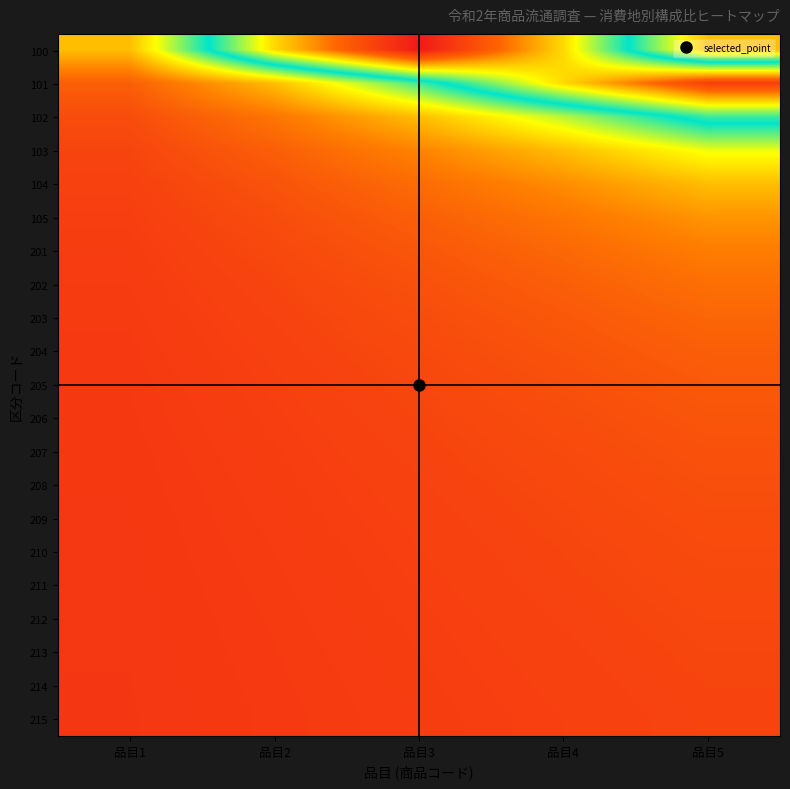

Reading left to right, list all the values displayed in this chart.

100: 品目1=0.2	品目2=0.7	品目3=1.0	品目4=0.7	品目5=0.2
101: 品目1=0.1	品目2=0.2	品目3=0.5	品目4=0.7	品目5=0.9
102: 品目1=0.1	品目2=0.2	品目3=0.2	品目4=0.4	品目5=0.5
103: 品目1=0.1	品目2=0.1	品目3=0.2	品目4=0.2	品目5=0.3
104: 品目1=0.1	品目2=0.1	品目3=0.1	品目4=0.2	品目5=0.2
105: 品目1=0.1	品目2=0.1	品目3=0.1	品目4=0.2	品目5=0.2
201: 品目1=0.1	品目2=0.1	品目3=0.1	品目4=0.1	品目5=0.2
202: 品目1=0.1	品目2=0.1	品目3=0.1	品目4=0.1	品目5=0.1
203: 品目1=0.1	品目2=0.1	品目3=0.1	品目4=0.1	品目5=0.1
204: 品目1=0.1	品目2=0.1	品目3=0.1	品目4=0.1	品目5=0.1
205: 品目1=0.1	品目2=0.1	品目3=0.1	品目4=0.1	品目5=0.1
206: 品目1=0.1	品目2=0.1	品目3=0.1	品目4=0.1	品目5=0.1
207: 品目1=0.1	品目2=0.1	品目3=0.1	品目4=0.1	品目5=0.1
208: 品目1=0.1	品目2=0.1	品目3=0.1	品目4=0.1	品目5=0.1
209: 品目1=0.1	品目2=0.1	品目3=0.1	品目4=0.1	品目5=0.1
210: 品目1=0.0	品目2=0.1	品目3=0.1	品目4=0.1	品目5=0.1
211: 品目1=0.0	品目2=0.1	品目3=0.1	品目4=0.1	品目5=0.1
212: 品目1=0.0	品目2=0.1	品目3=0.1	品目4=0.1	品目5=0.1
213: 品目1=0.0	品目2=0.1	品目3=0.1	品目4=0.1	品目5=0.1
214: 品目1=0.0	品目2=0.1	品目3=0.1	品目4=0.1	品目5=0.1
215: 品目1=0.0	品目2=0.1	品目3=0.1	品目4=0.1	品目5=0.1